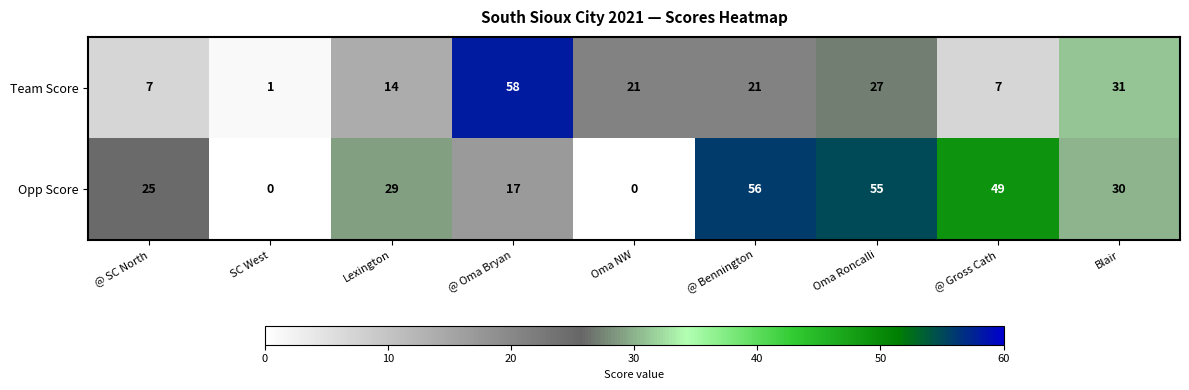

At which category is the sum across all series the highest?

Oma Roncalli